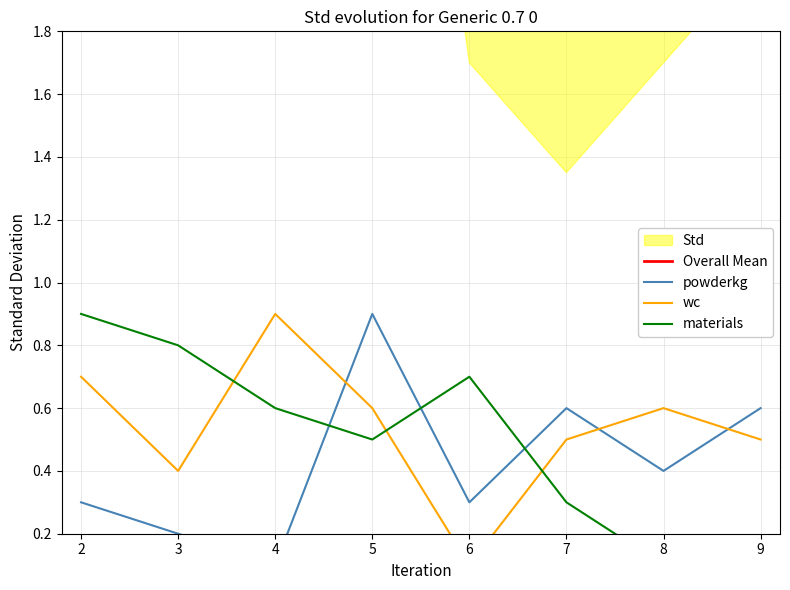

True or false: materials and Overall Mean intersect in this chart.

False